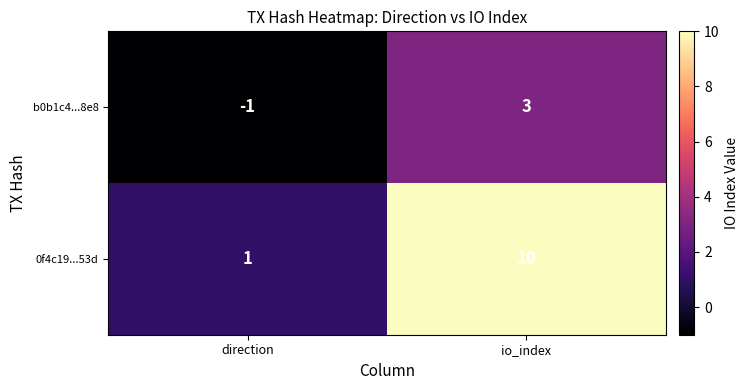

The value of b0b1c4...8e8 at direction is -1. True or false?

True